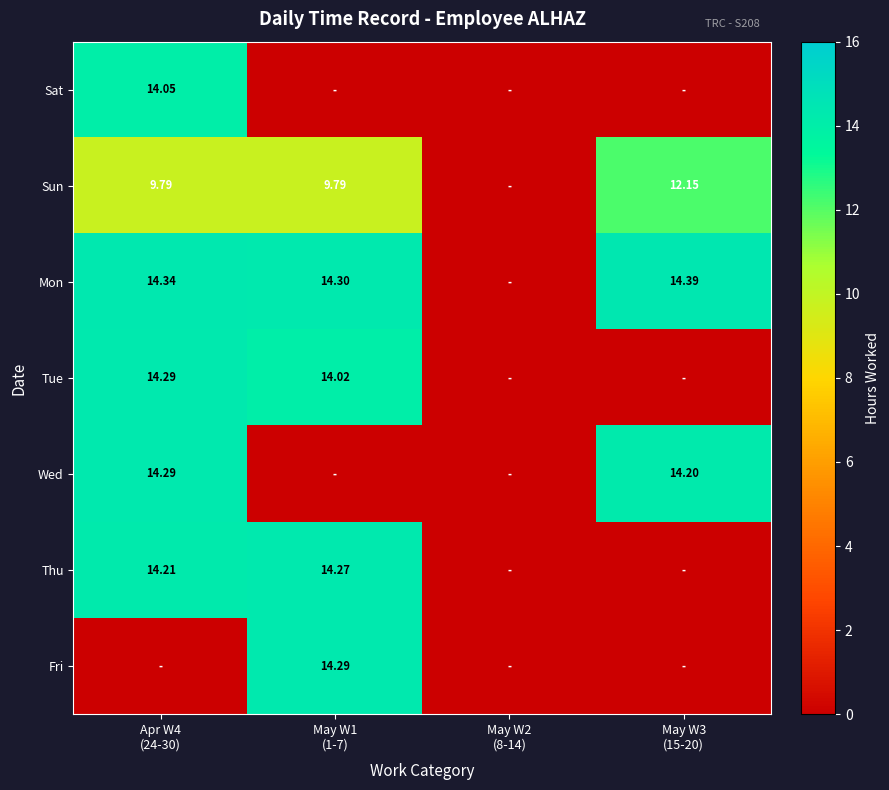

What is the total value across all series at May W3
(15-20)?

40.7